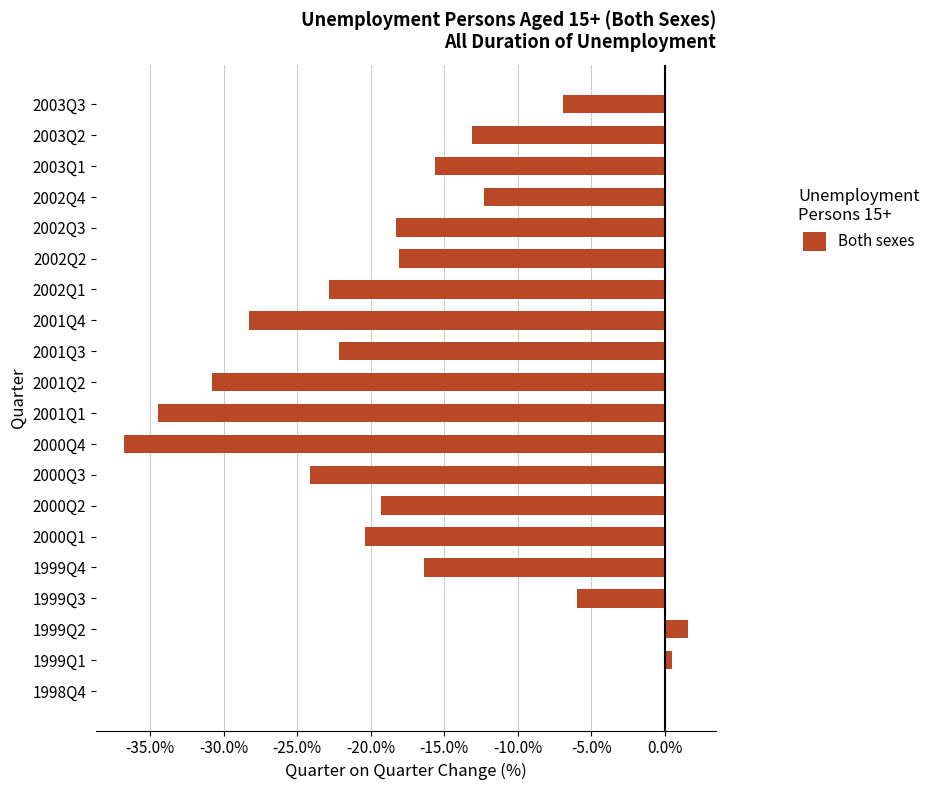

What is the sum of the values at 2002Q4 and 1999Q3?

-18.3